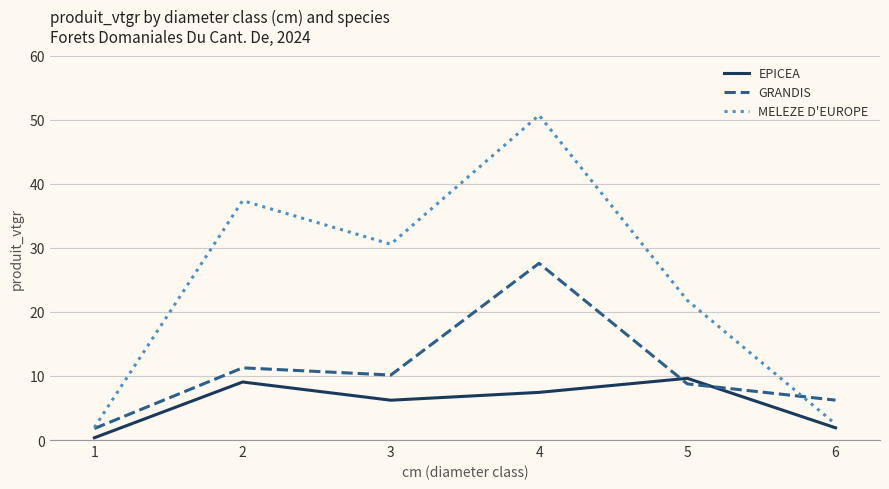

What is the sum of all GRANDIS values?

65.8